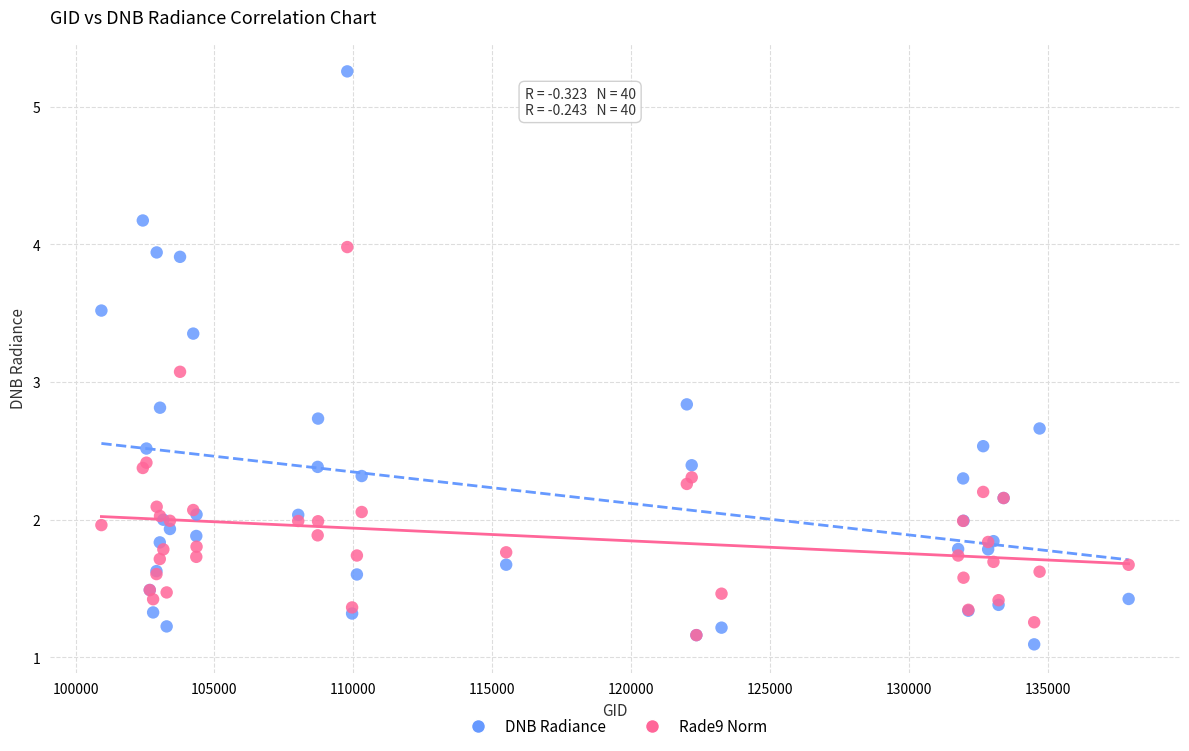

In the DNB Radiance series, what Y value is closest to 3?

2.8